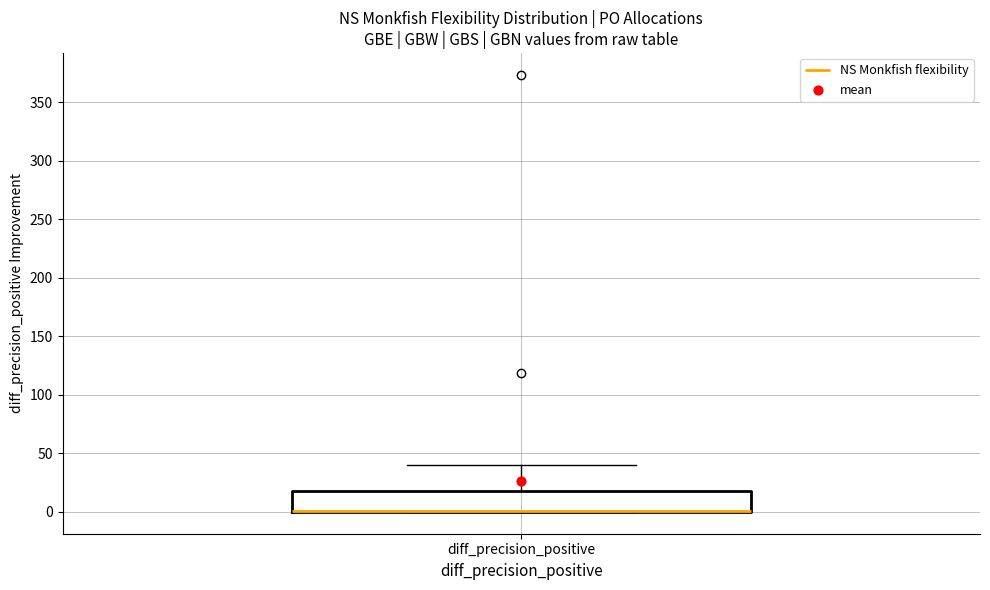

Read this box plot against the y-axis: the position of the median line, the range covered by the box, and the ends of both whiskers. The values are not printed on the chart, so give them approximately, as read against the axis.

median 0 (drawn on the box's lower edge), box 0 to 20, whiskers 0 to 40